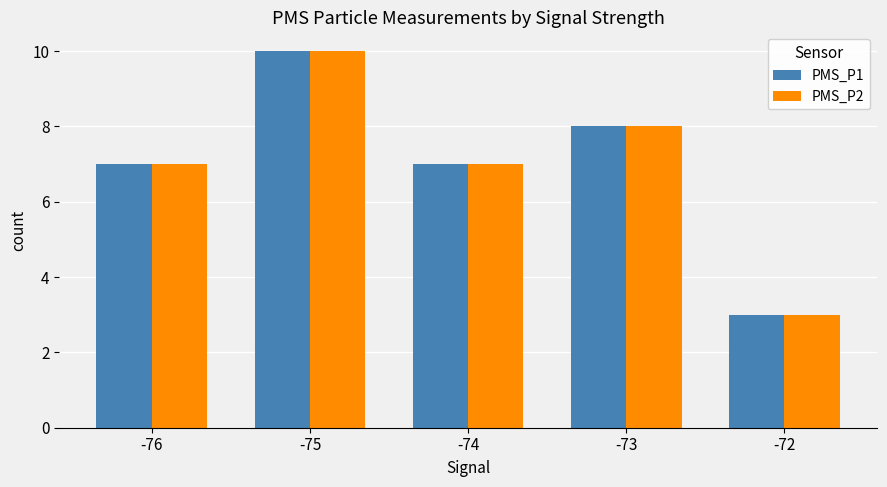

What value does the PMS_P1 series have at -76?

7